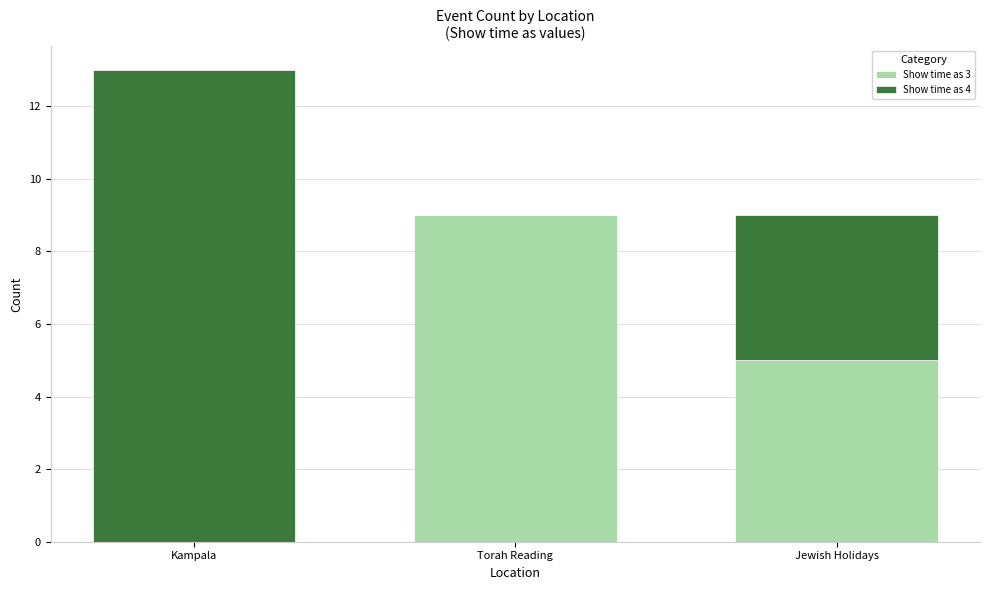

The Show time as 3 series shows 14 at Torah Reading. True or false?

False